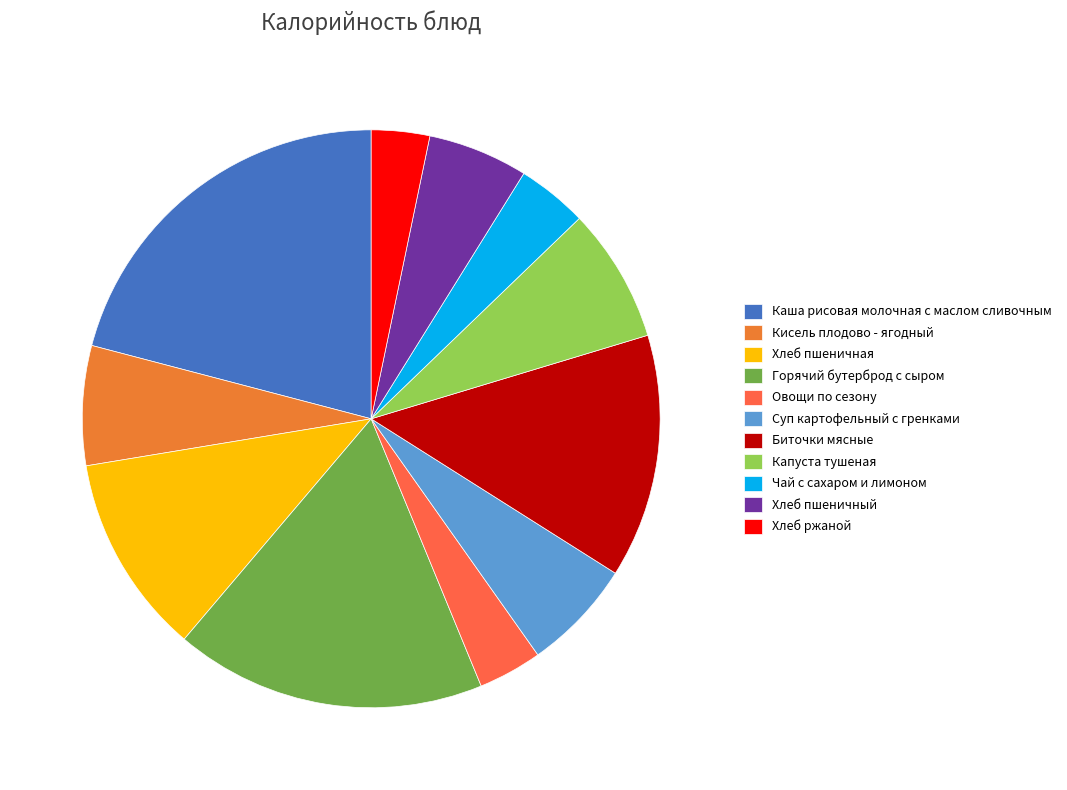

How many slices are in this pie chart?

11